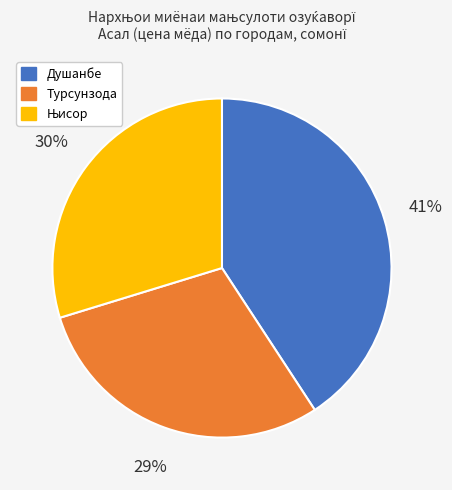

To the nearest percent, what percentage of the pie is Турсунзода?

29%